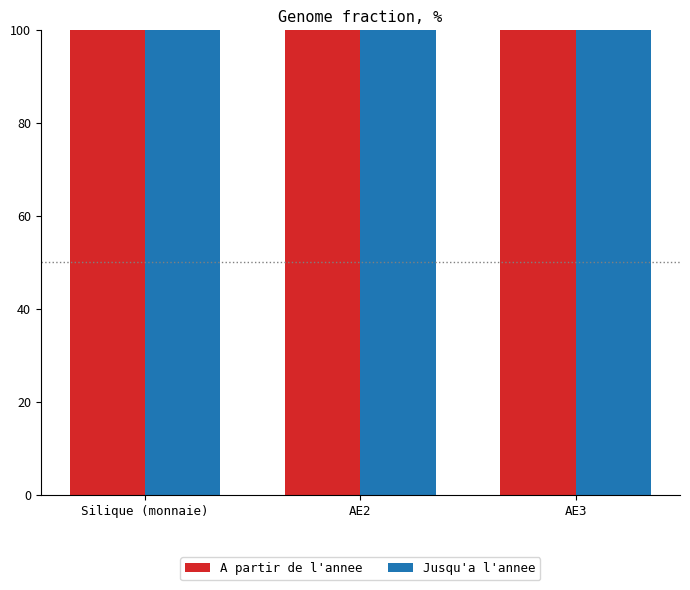

The value of Jusqu'a l'annee at AE2 is 711. True or false?

False